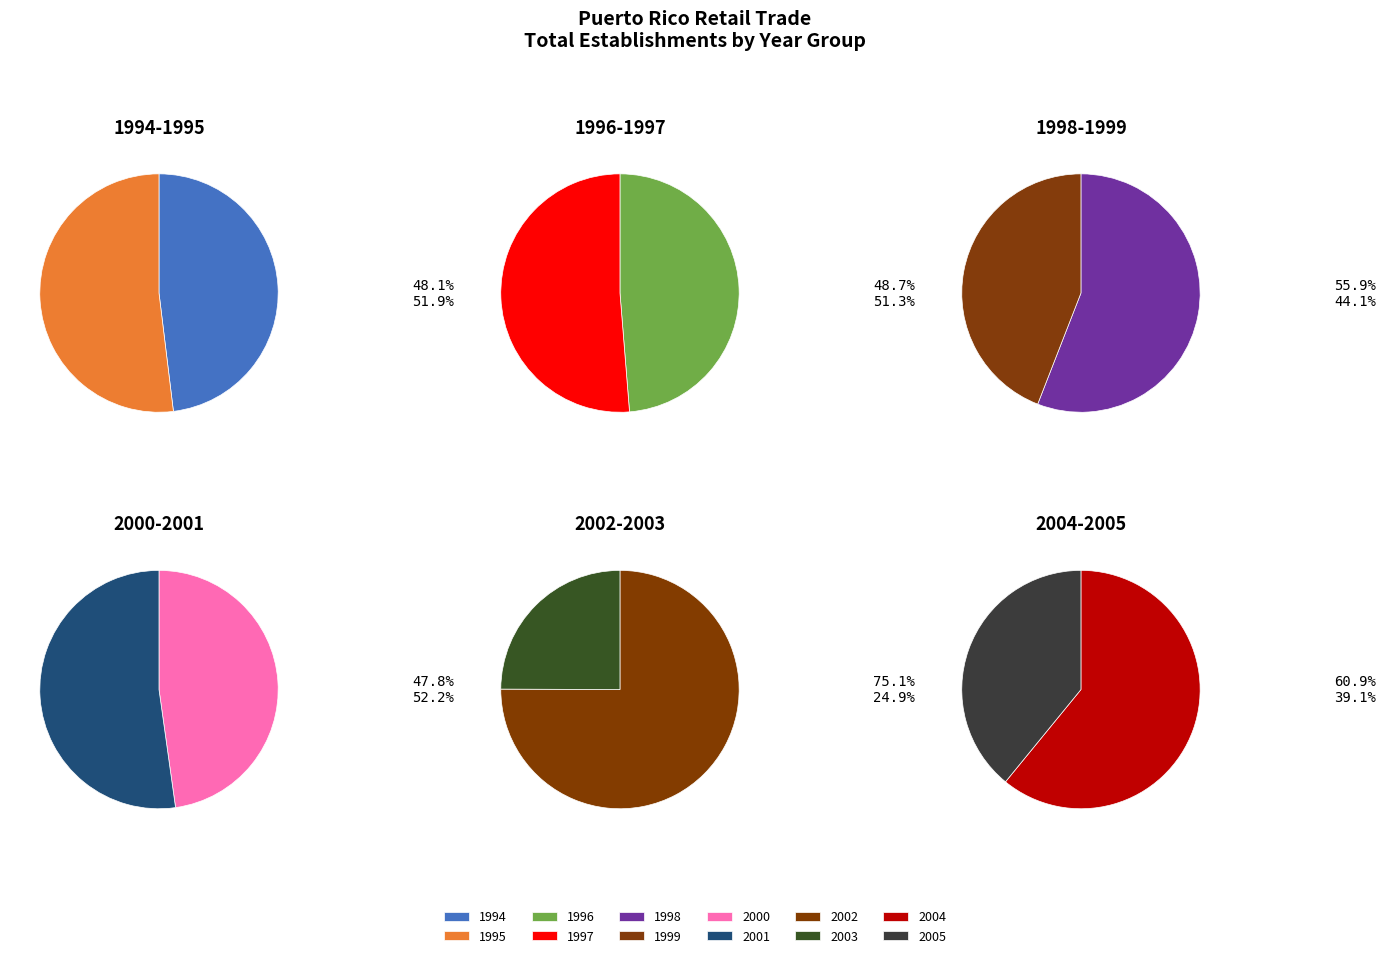

Which category has the smallest portion of the pie?

2003